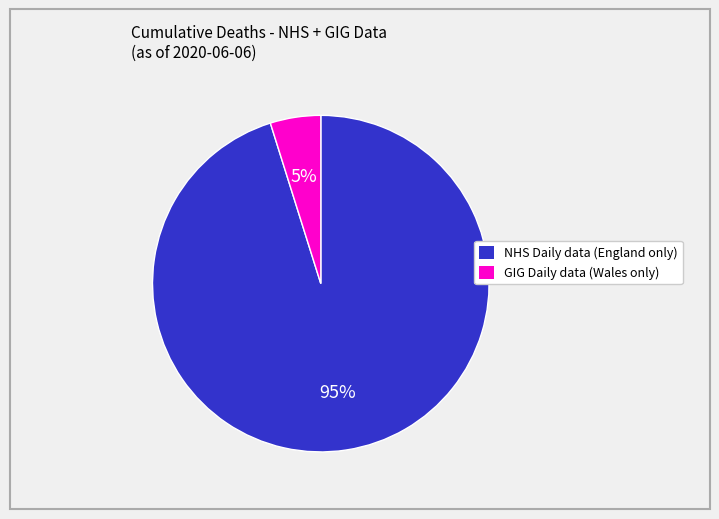

To the nearest percent, what is the average slice percentage?

50%